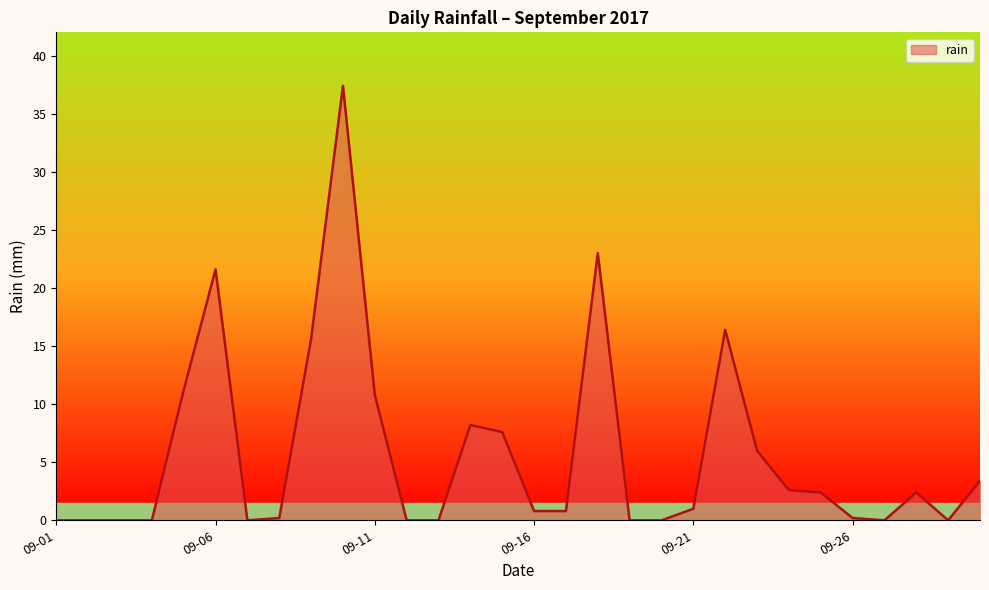

Does the chart have visible grid lines?

No